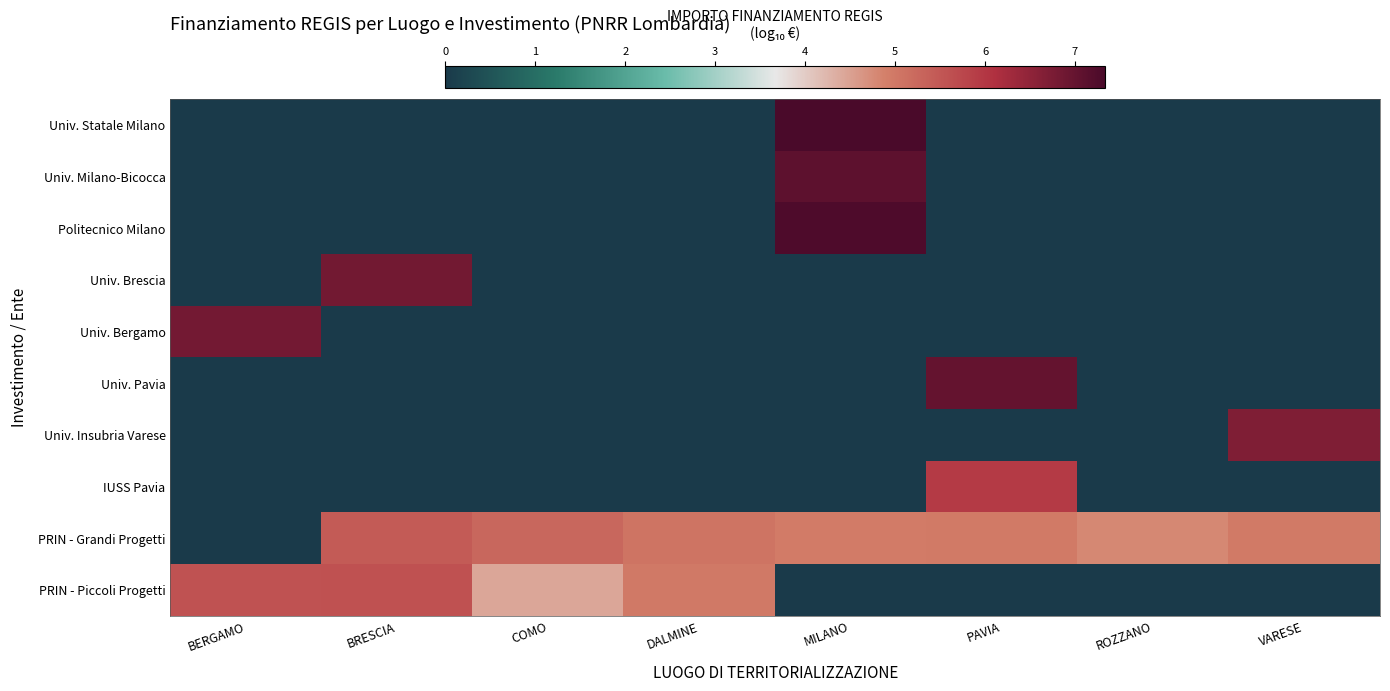

At how many categories does at least one series exceed 3?

8